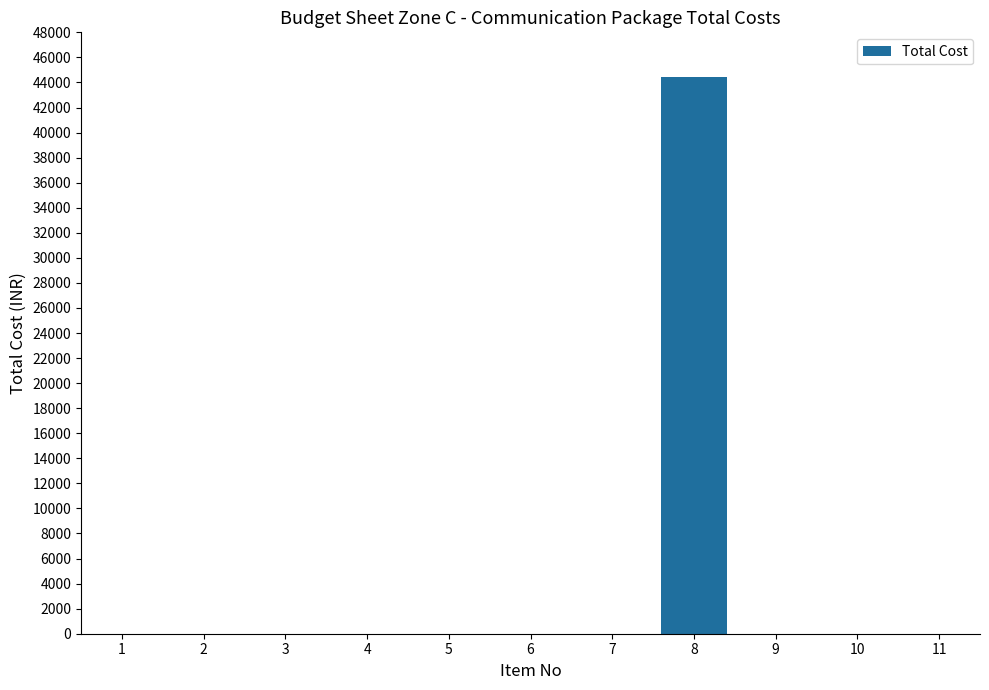

The value at 11 is 25162. True or false?

False